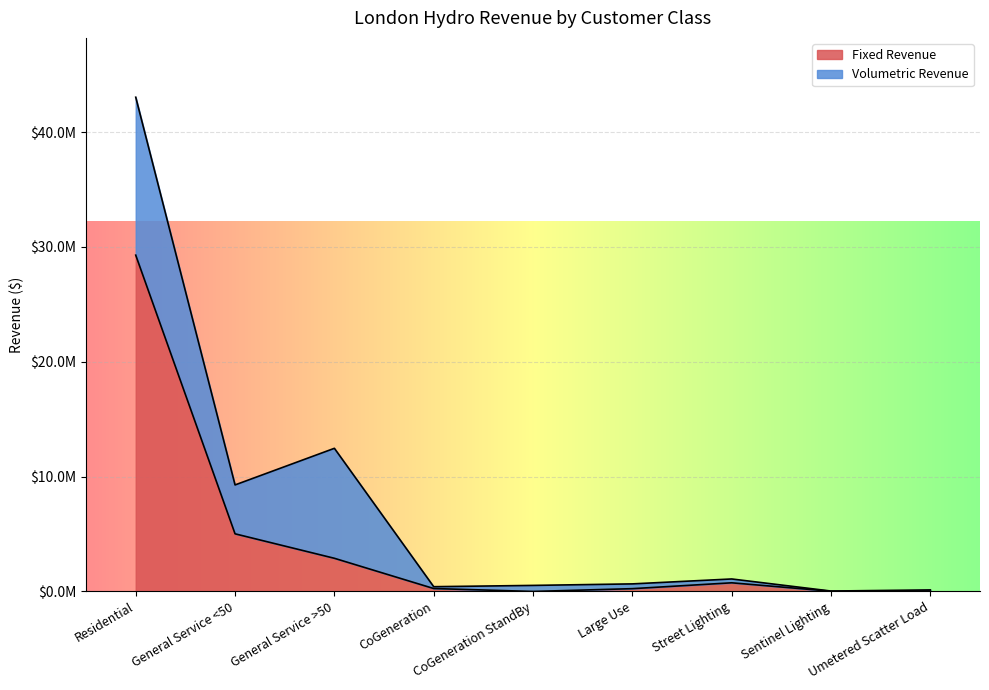

Is it true that the value at Large Use is 243439.7?

True